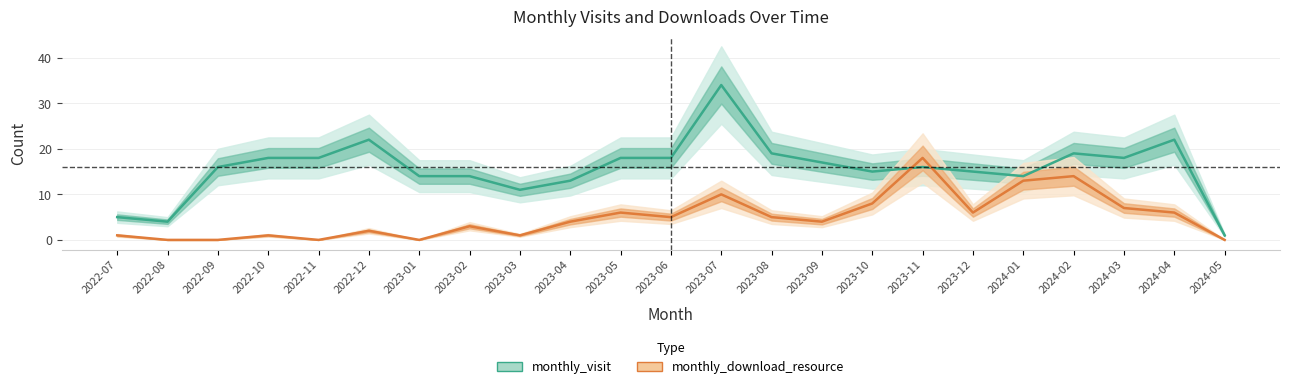

What position from the left is 2024-04?

22